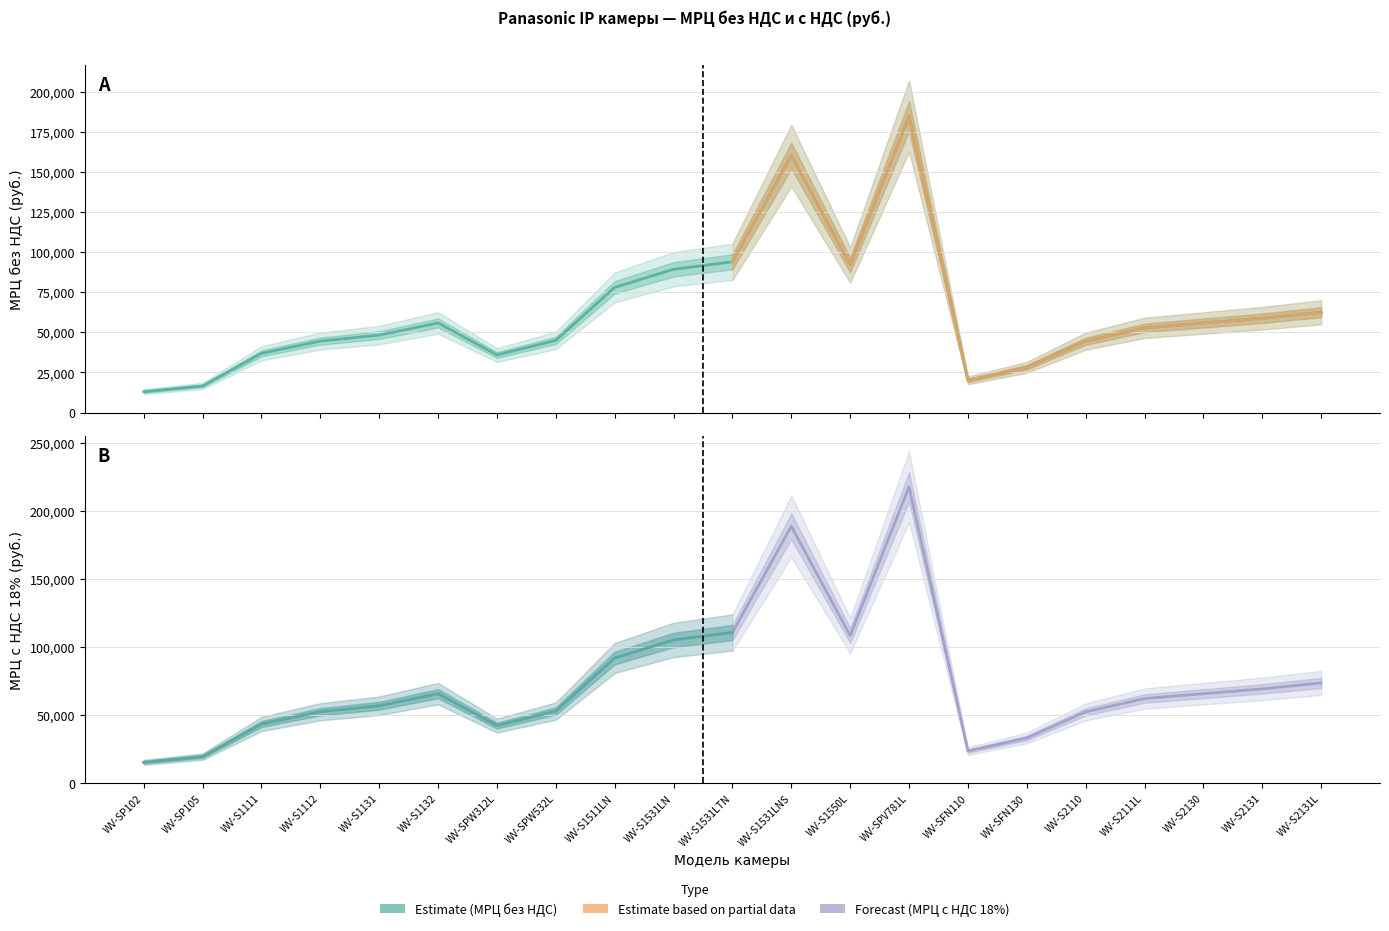

What is the value of the МРЦ без НДС point at the 8th from the left?

45000.0